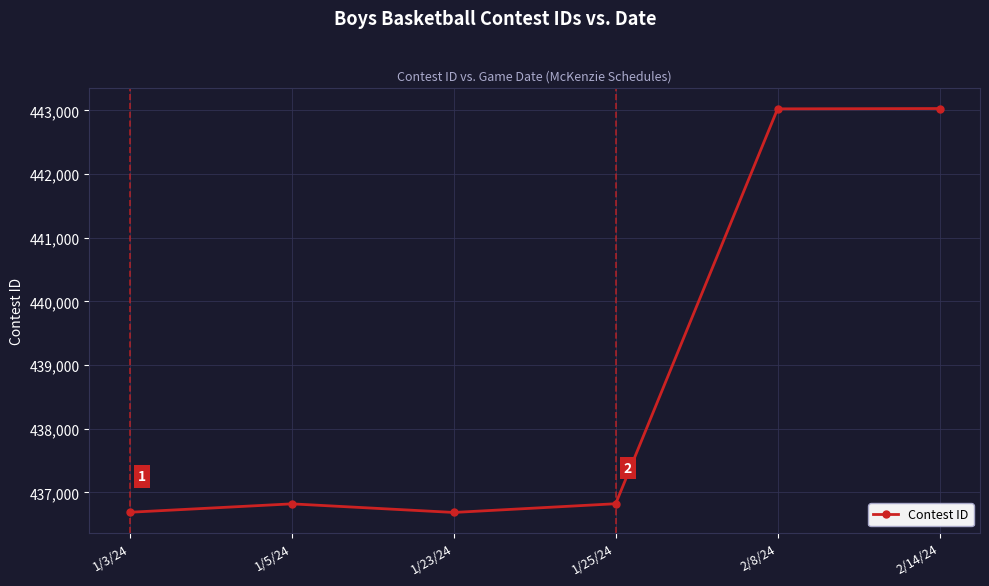

The value at 1/5/24 is 202910. True or false?

False